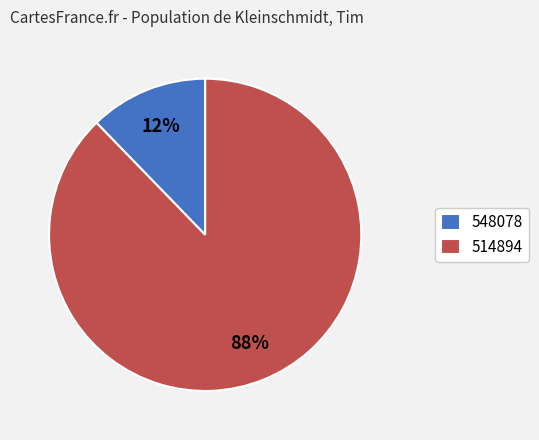

How many segments does this pie chart have?

2